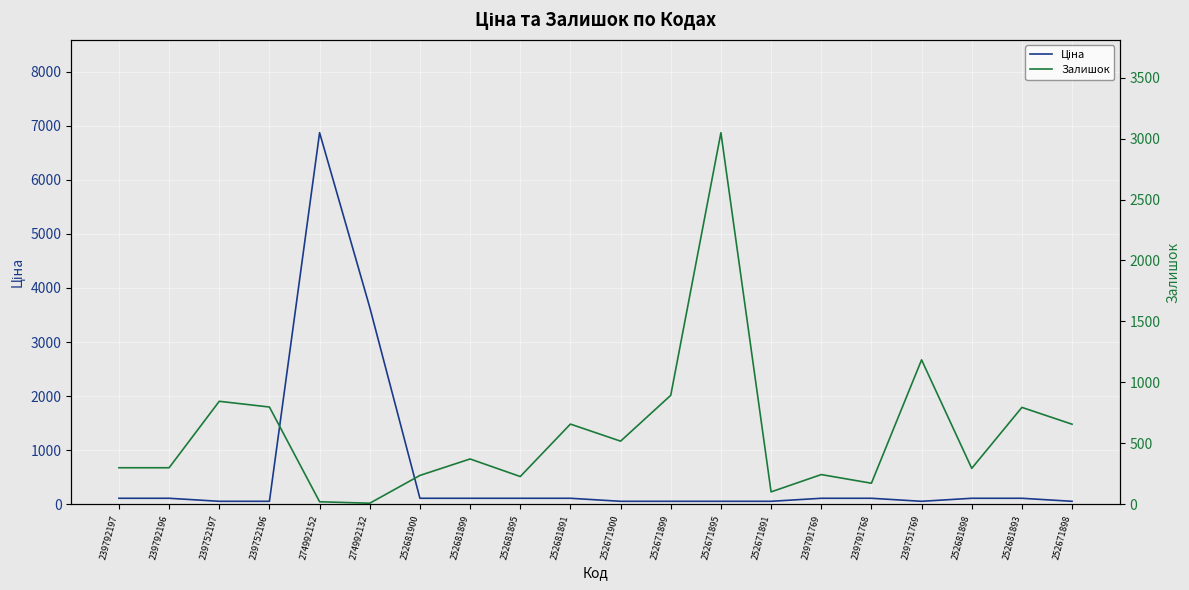

Is it true that Залишок equals 343.7 at 252681895?

False